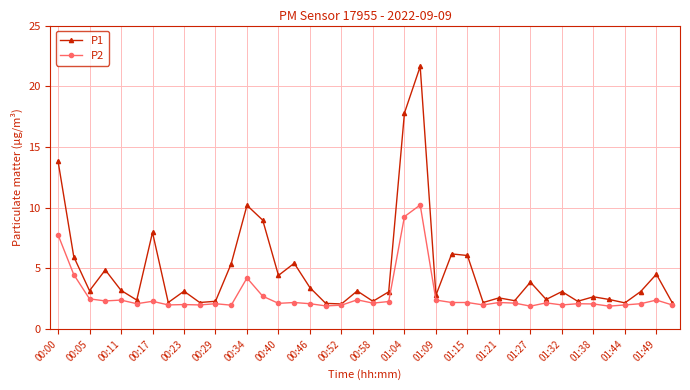

List the series in order of their overall mean, lowest first.

P2, P1